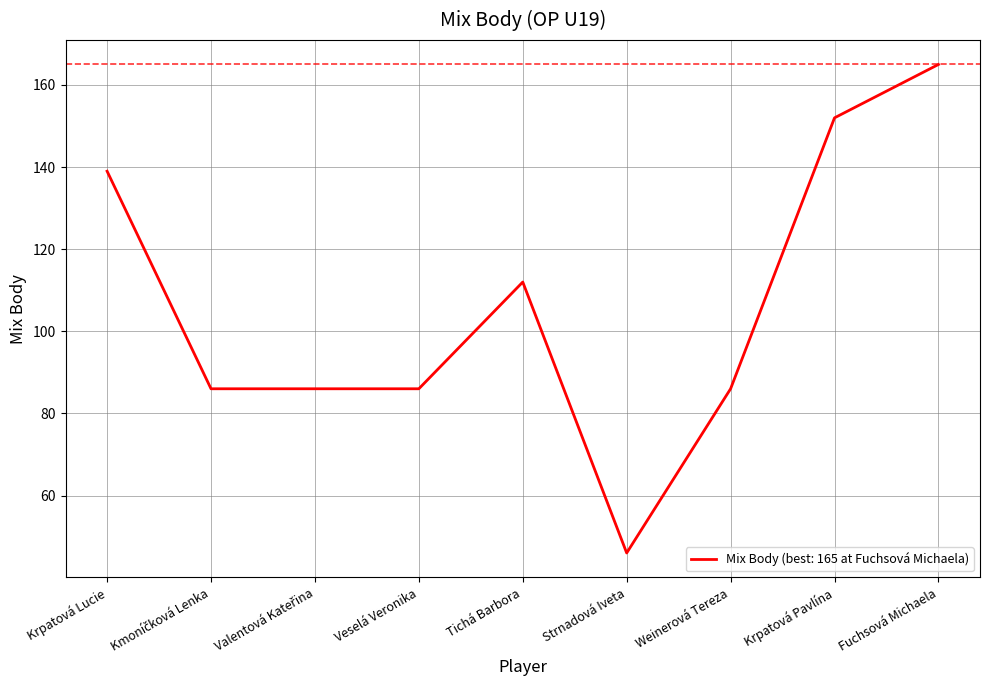

What is the smallest value displayed?

46